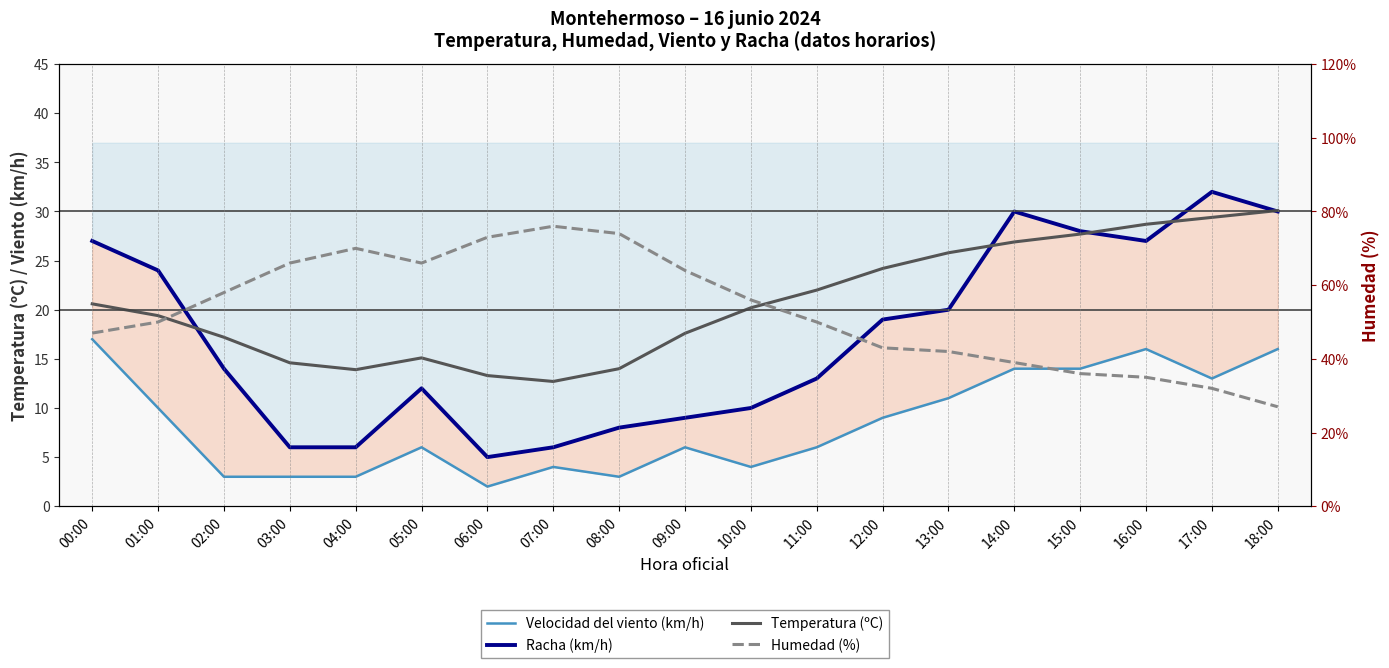

How many data points in Racha (km/h) are less than 14?

9